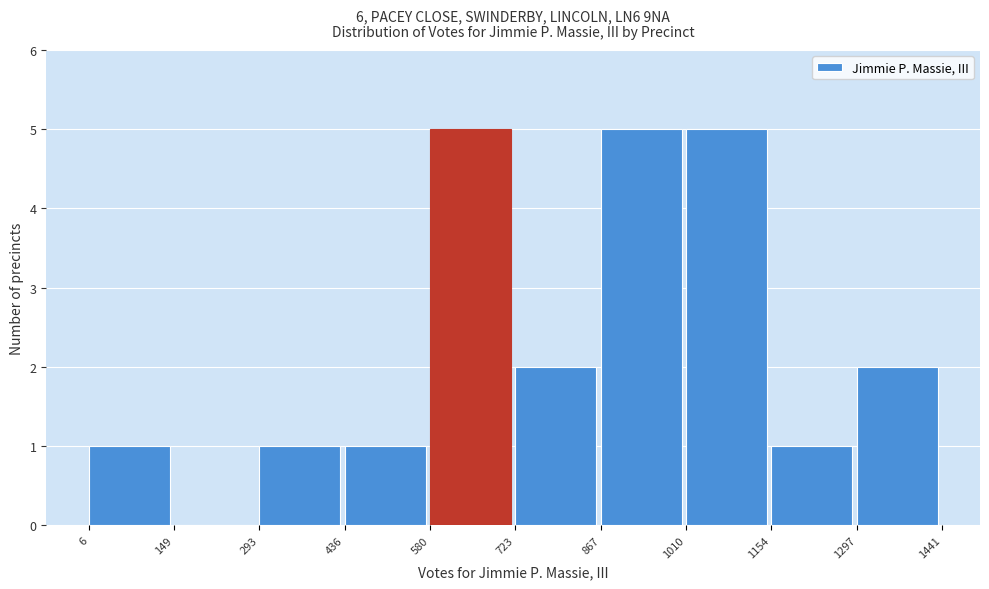

Reading left to right, transcribe this chart: for each bar, give the range it covers on the x-axis and its height. The values are not printed on the chart, so give them approximately, as read against the axis.

6 to 149: 1
149 to 293: 0
293 to 436: 1
436 to 580: 1
580 to 723: 5
723 to 867: 2
867 to 1010: 5
1010 to 1154: 5
1154 to 1297: 1
1297 to 1441: 2